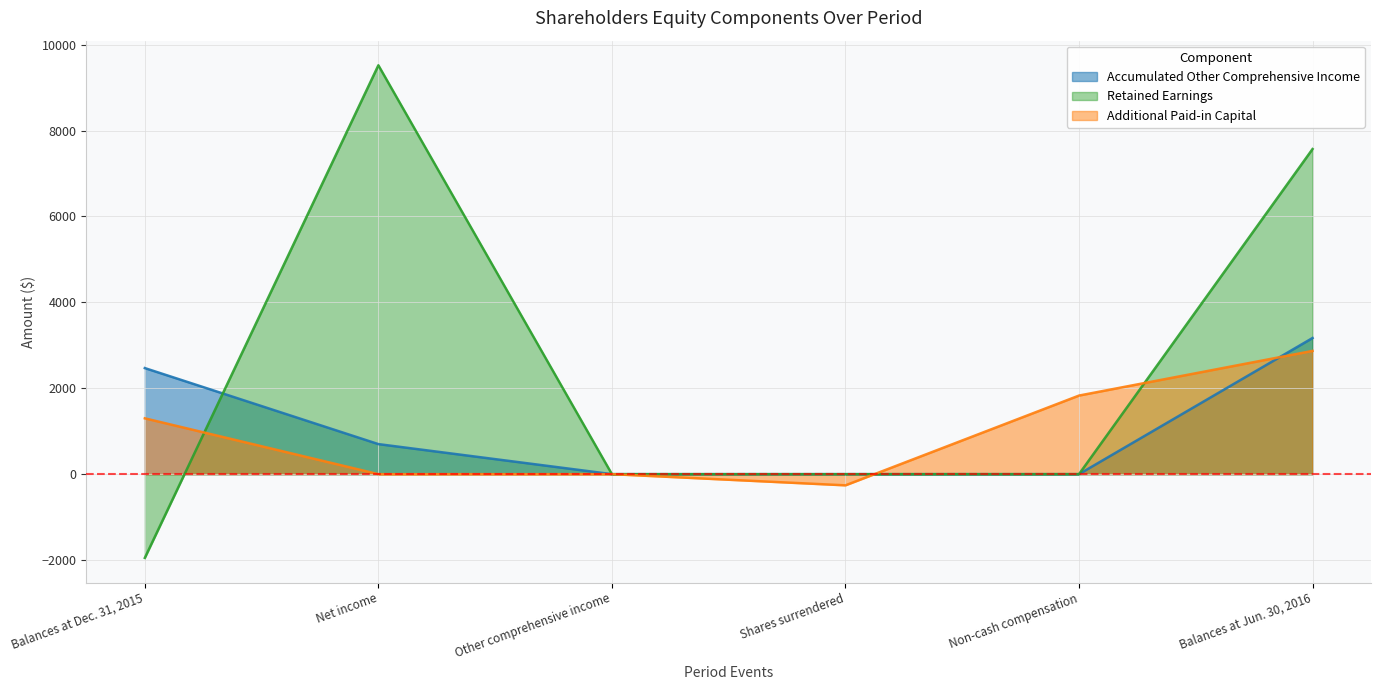

At which label does Additional Paid-in Capital reach its minimum?

Shares surrendered